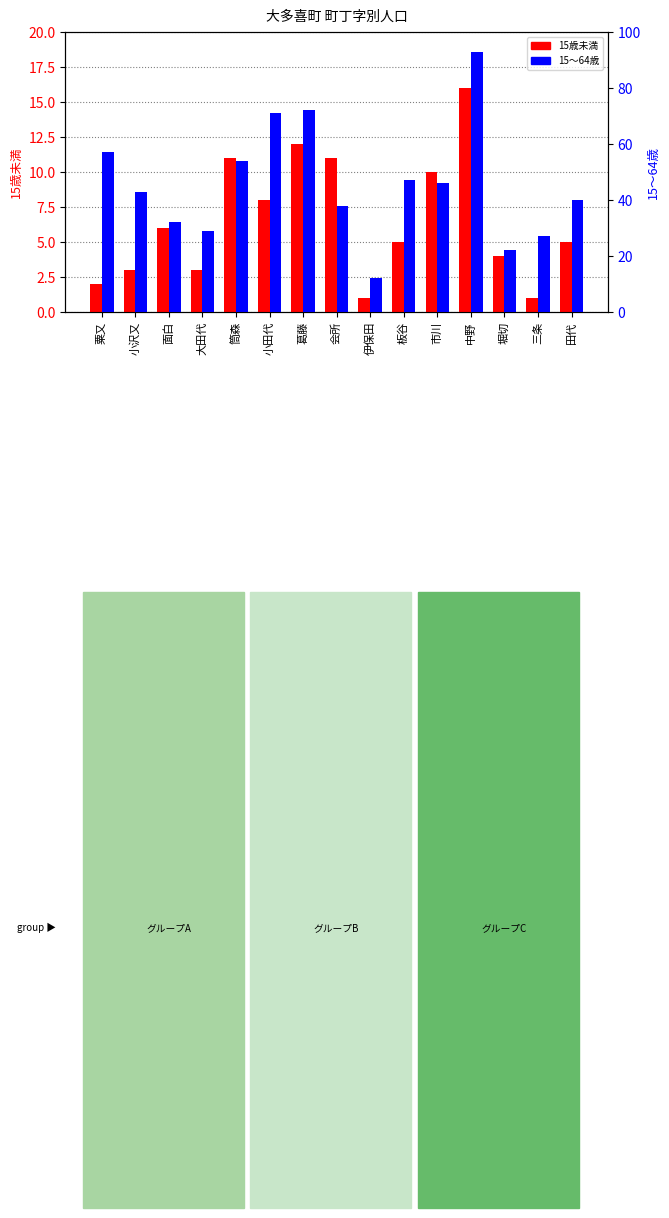

Read the 15～64歳 value at 粟又, to the nearest 5.

55